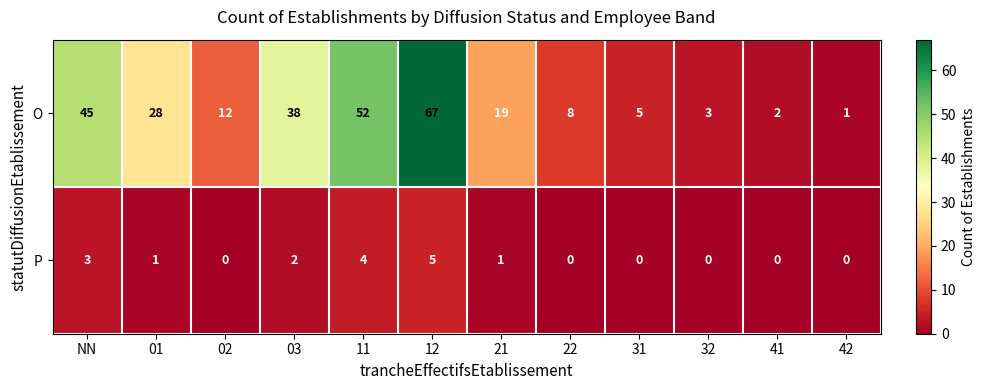

Reading left to right, extract all data points from this chart.

O: 45	28	12	38	52	67	19	8	5	3	2	1
P: 3	1	0	2	4	5	1	0	0	0	0	0